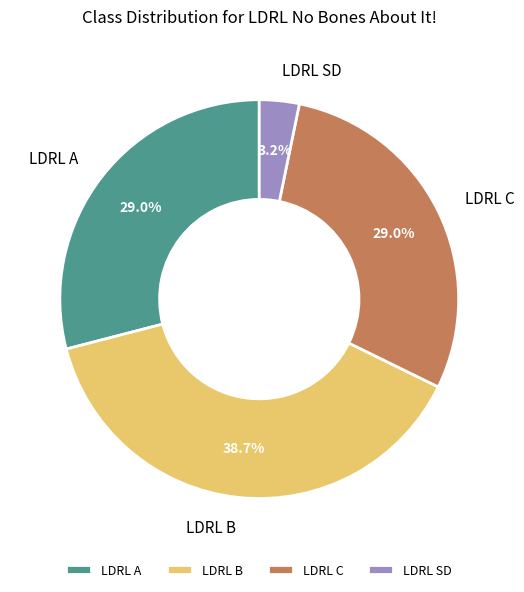

To the nearest percent, what portion does LDRL SD represent?

3%